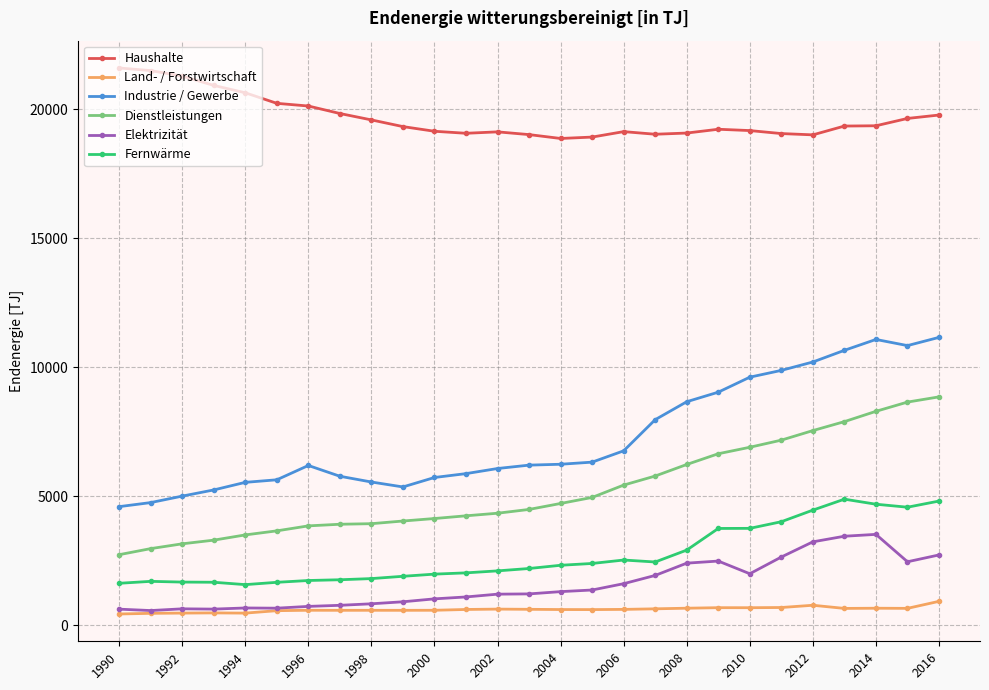

Which series has the widest spread of values?

Industrie / Gewerbe